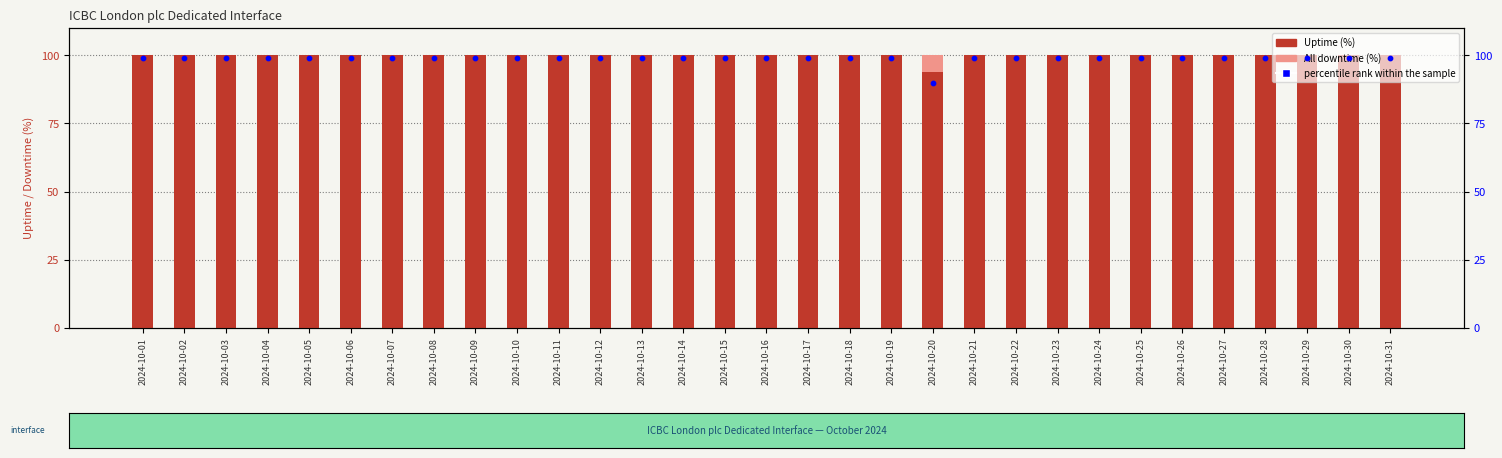

Is the value of All downtime (%) at 2024-10-11 greater than the value of percentile rank within the sample at 2024-10-26?

No